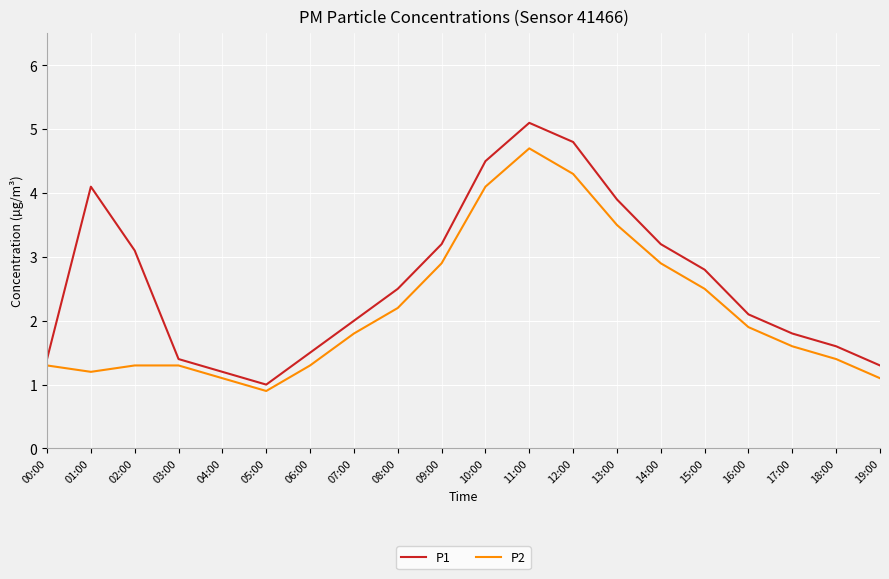

In P1, how many points are lower than both neighbors (excluding endpoints)?

1